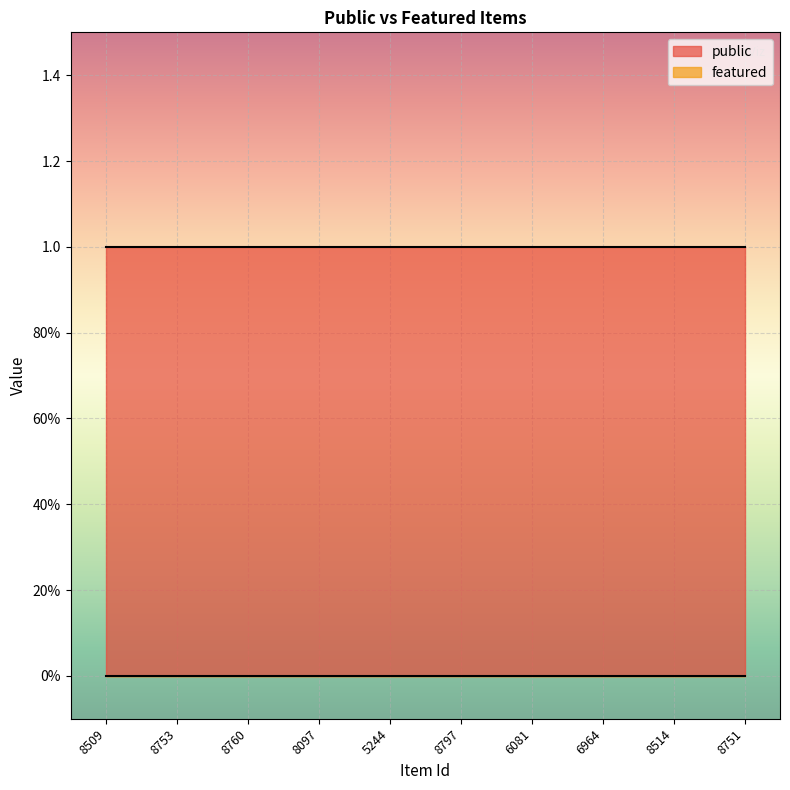

Is the value of featured at 6081 greater than the value of public at 5244?

No